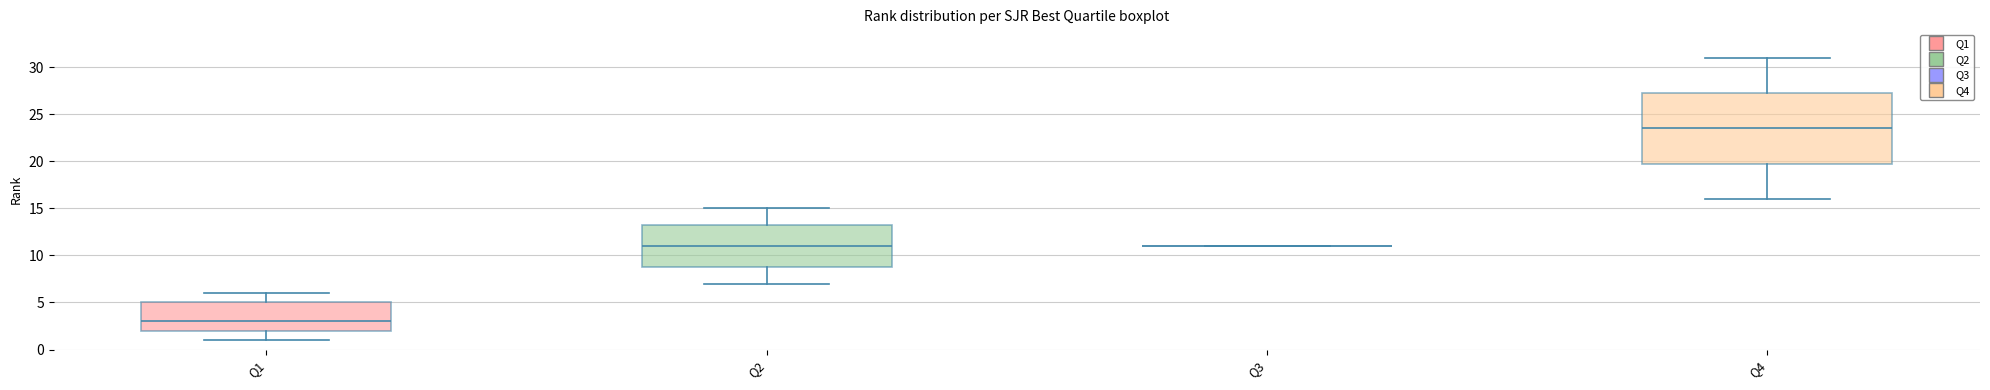

Comparing the boxes themselves (not the whiskers), which one is the tallest?

Q4